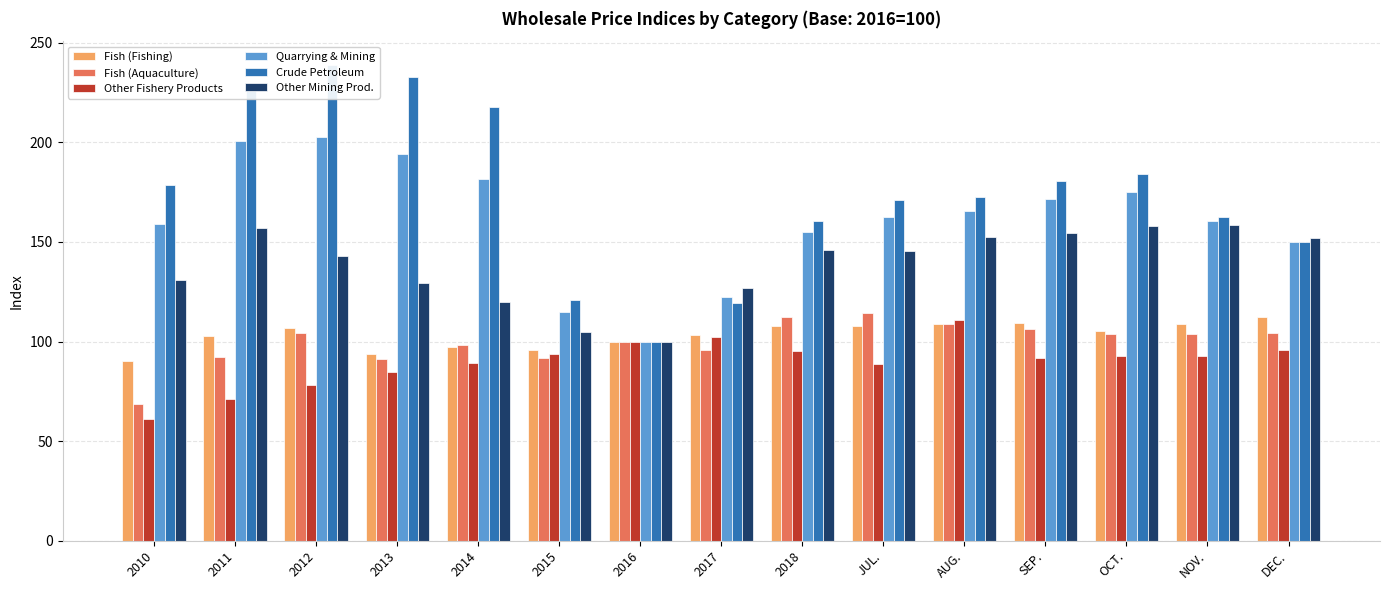

How many groups of bars are there?

15